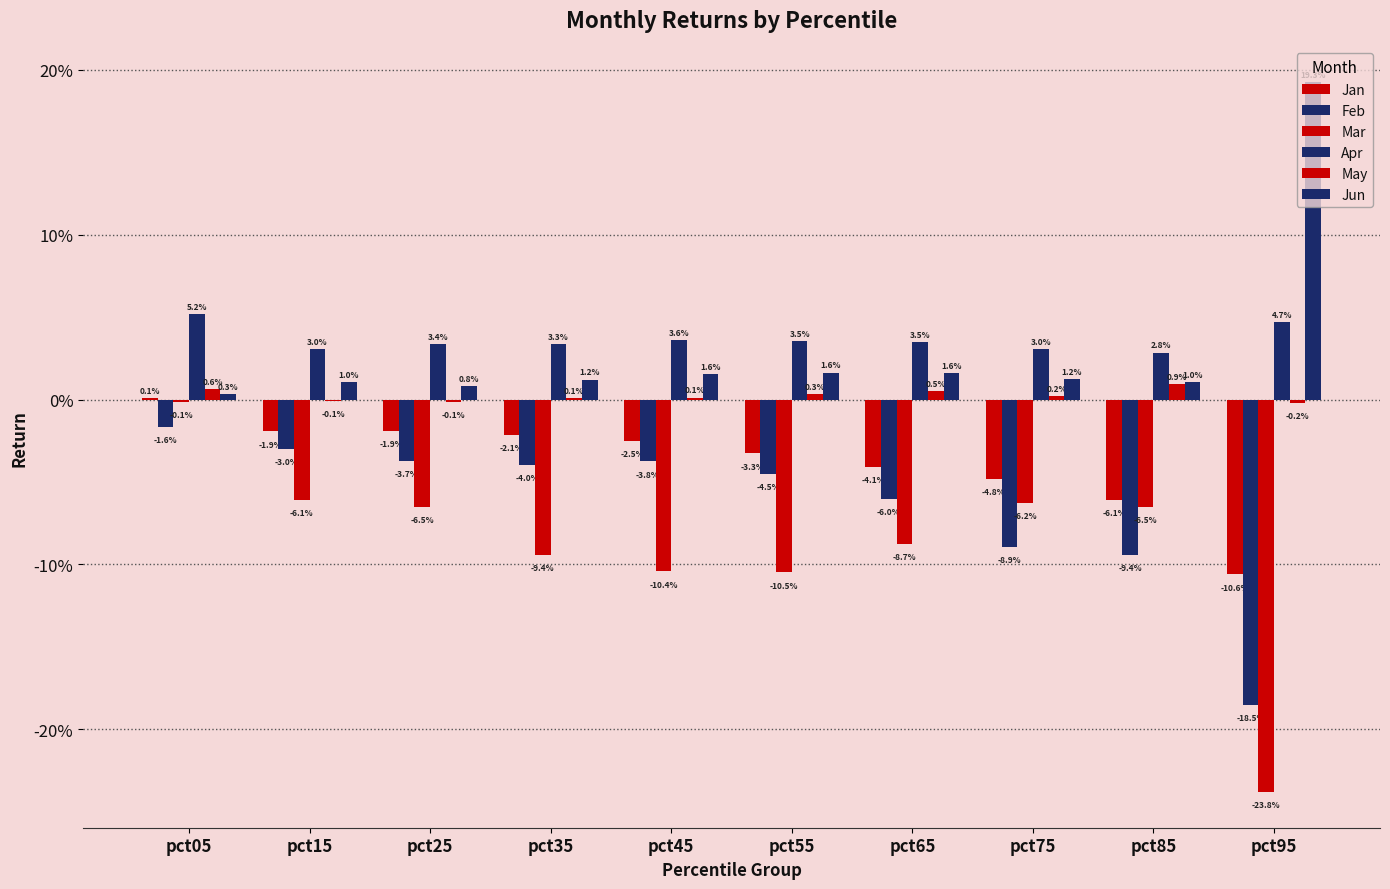

Reading right to left, extract all data points from this chart.

Jan: -0.1	-0.1	-0.0	-0.0	-0.0	-0.0	-0.0	-0.0	-0.0	0.0
Feb: -0.2	-0.1	-0.1	-0.1	-0.0	-0.0	-0.0	-0.0	-0.0	-0.0
Mar: -0.2	-0.1	-0.1	-0.1	-0.1	-0.1	-0.1	-0.1	-0.1	-0.0
Apr: 0.0	0.0	0.0	0.0	0.0	0.0	0.0	0.0	0.0	0.1
May: -0.0	0.0	0.0	0.0	0.0	0.0	0.0	-0.0	-0.0	0.0
Jun: 0.2	0.0	0.0	0.0	0.0	0.0	0.0	0.0	0.0	0.0